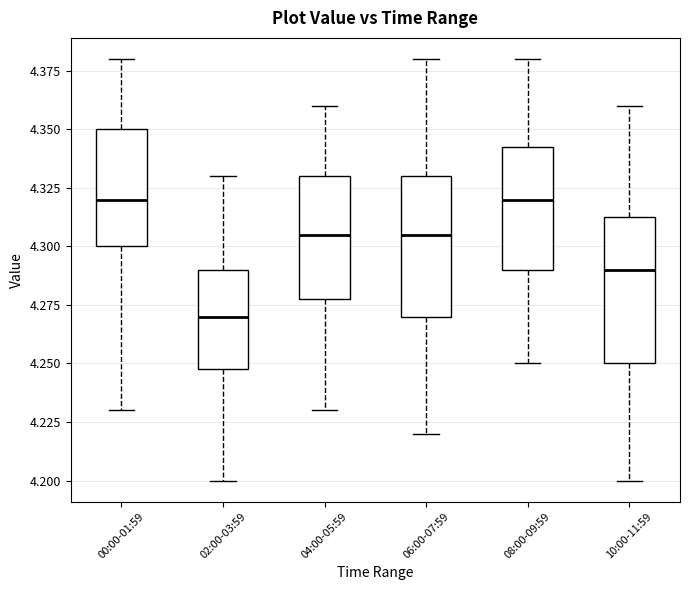

Reading left to right, read every box against the y-axis: the position of its median line, the range the box covers, and the ends of its whiskers. The values are not printed on the chart, so give them approximately, as read against the axis.

00:00-01:59: median 4.320, box 4.300 to 4.350, whiskers 4.230 to 4.380
02:00-03:59: median 4.270, box 4.250 to 4.290, whiskers 4.200 to 4.330
04:00-05:59: median 4.305, box 4.280 to 4.330, whiskers 4.230 to 4.360
06:00-07:59: median 4.305, box 4.270 to 4.330, whiskers 4.220 to 4.380
08:00-09:59: median 4.320, box 4.290 to 4.345, whiskers 4.250 to 4.380
10:00-11:59: median 4.290, box 4.250 to 4.315, whiskers 4.200 to 4.360